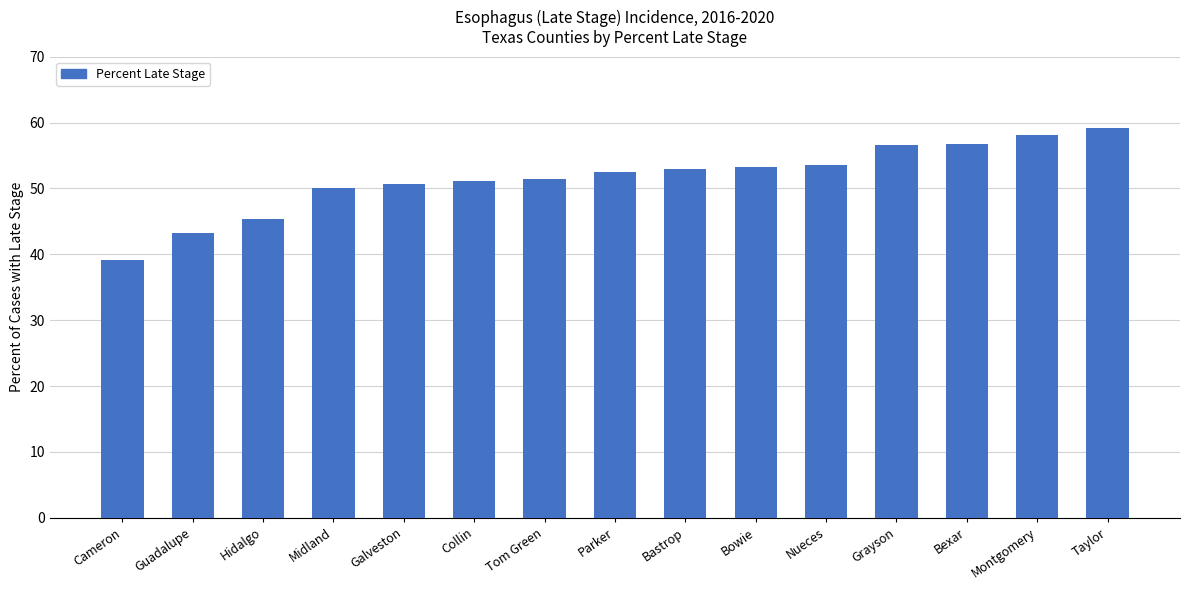

What is the label of the 8th bar from the right?

Parker